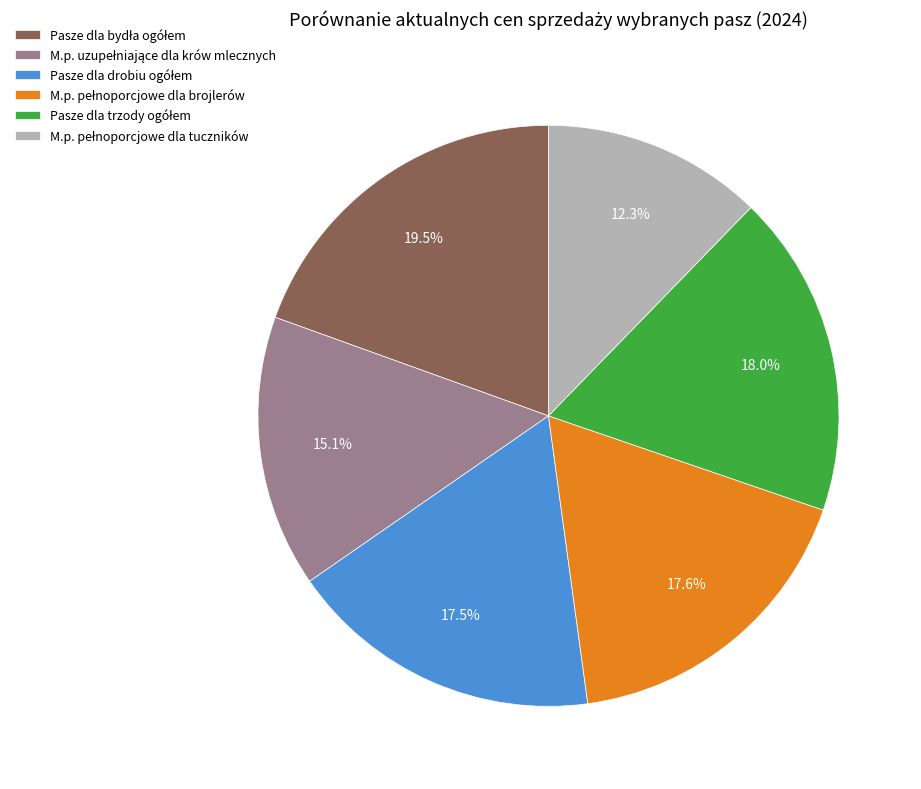

Does any single category account for the majority?

No